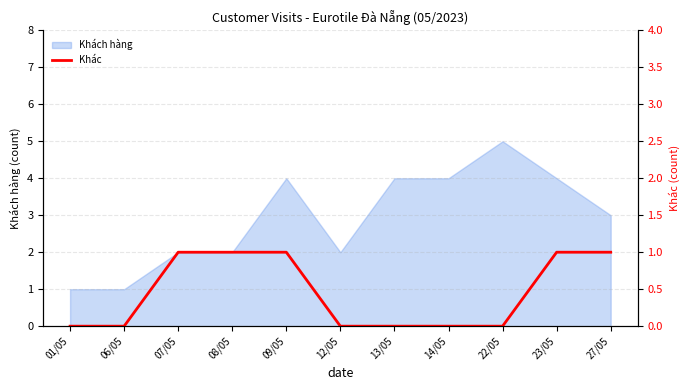

The value of Khách hàng at 12/05 is 1. True or false?

False